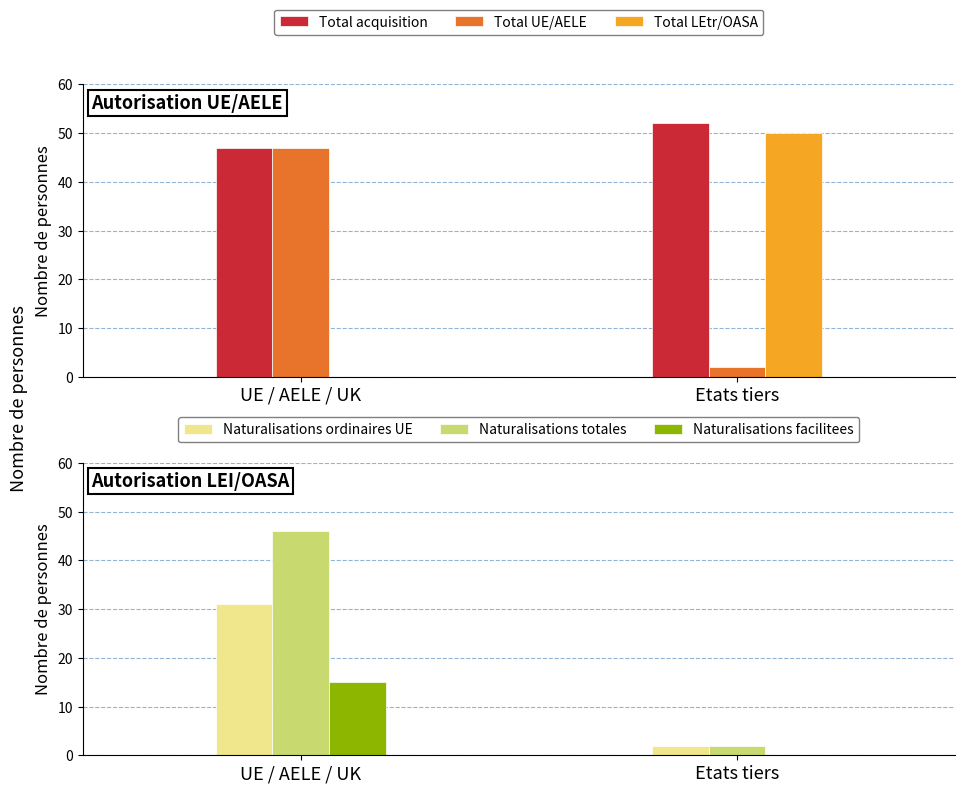

Between UE / AELE / UK and Etats tiers, which is larger?

Etats tiers